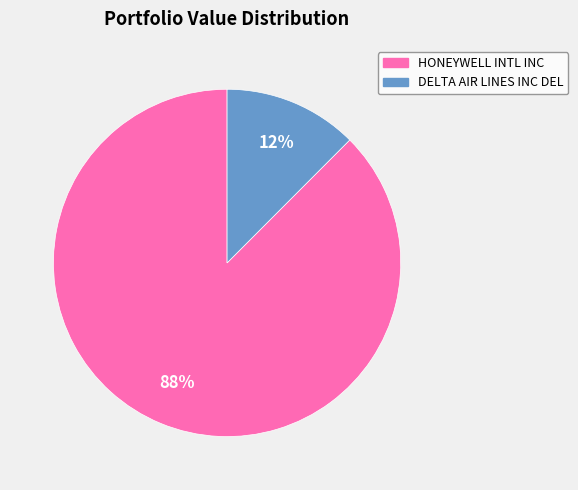

Combined, do DELTA AIR LINES INC DEL and HONEYWELL INTL INC account for over 50%?

Yes